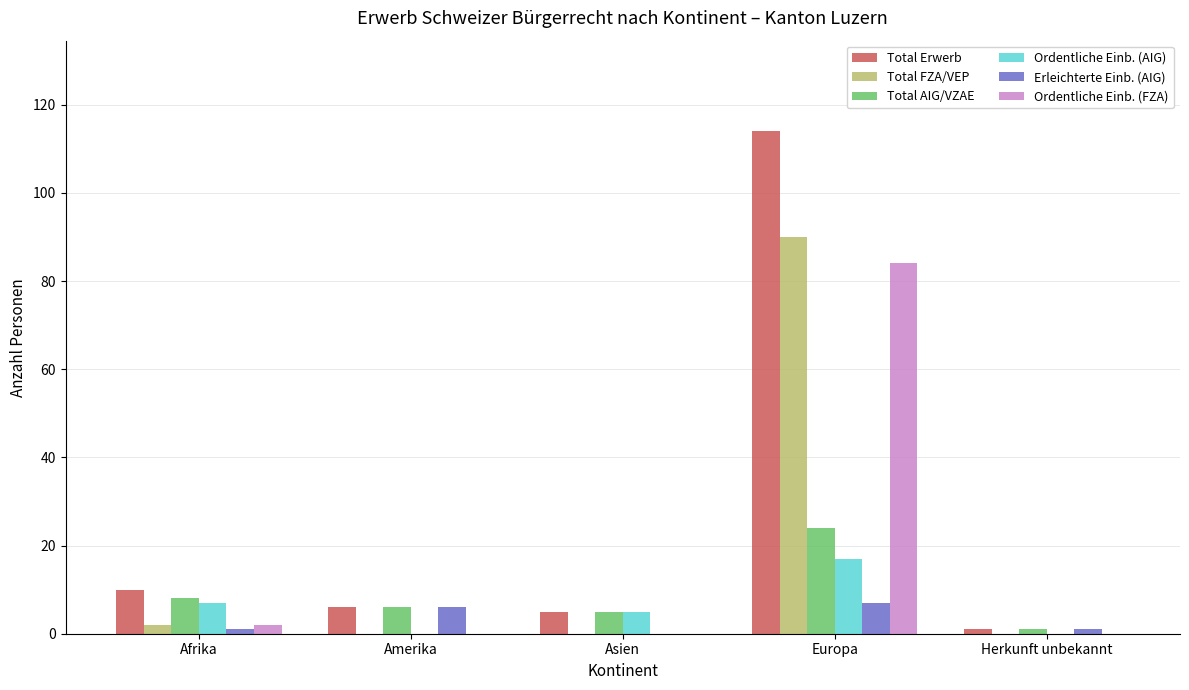

Are the bars horizontal?

No